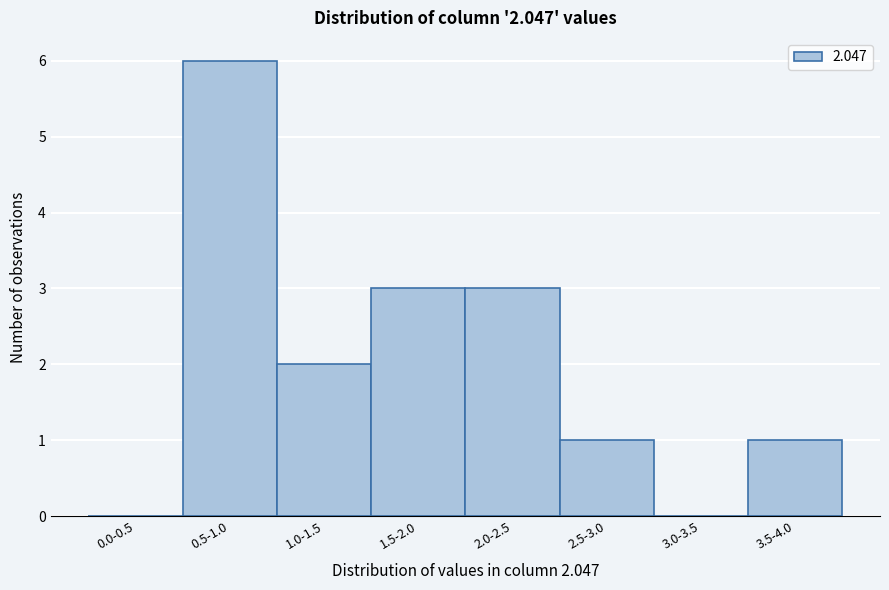

Reading right to left, extract all data points from this chart.

3.5-4.0=1	3.0-3.5=0	2.5-3.0=1	2.0-2.5=3	1.5-2.0=3	1.0-1.5=2	0.5-1.0=6	0.0-0.5=0